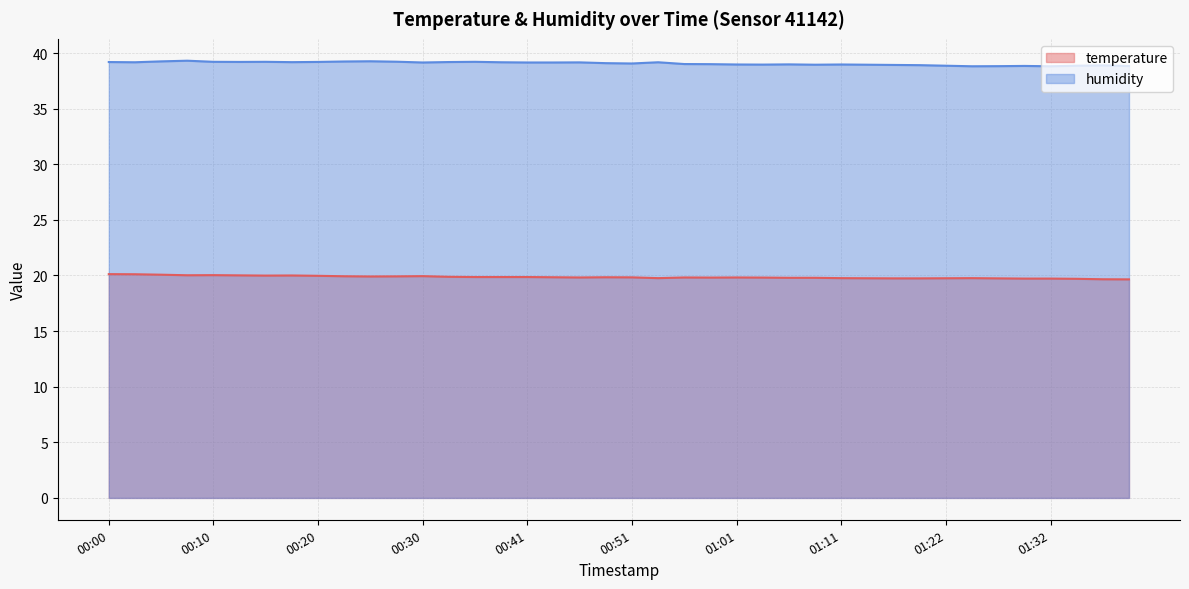

Where is the first local maximum for humidity?

00:08